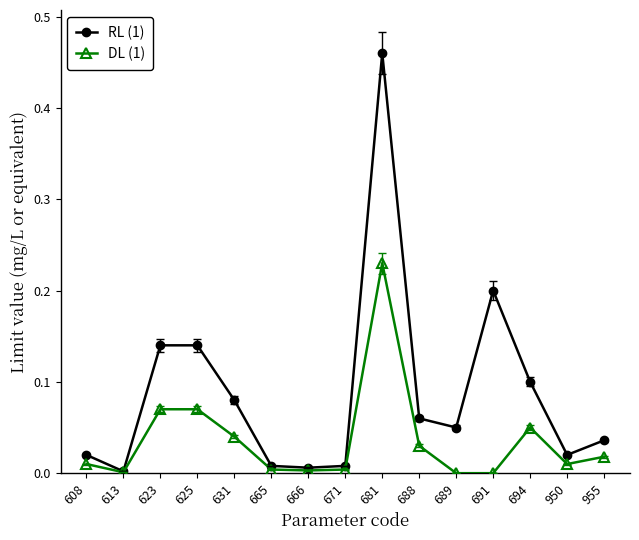

At which category is the sum across all series the highest?

681